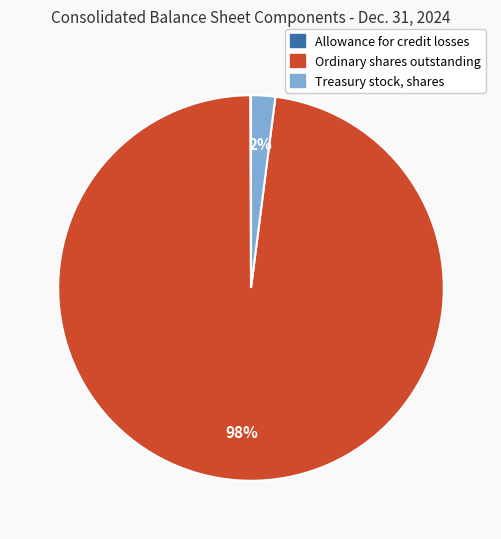

The Ordinary shares outstanding slice represents 92% of the pie. True or false?

False